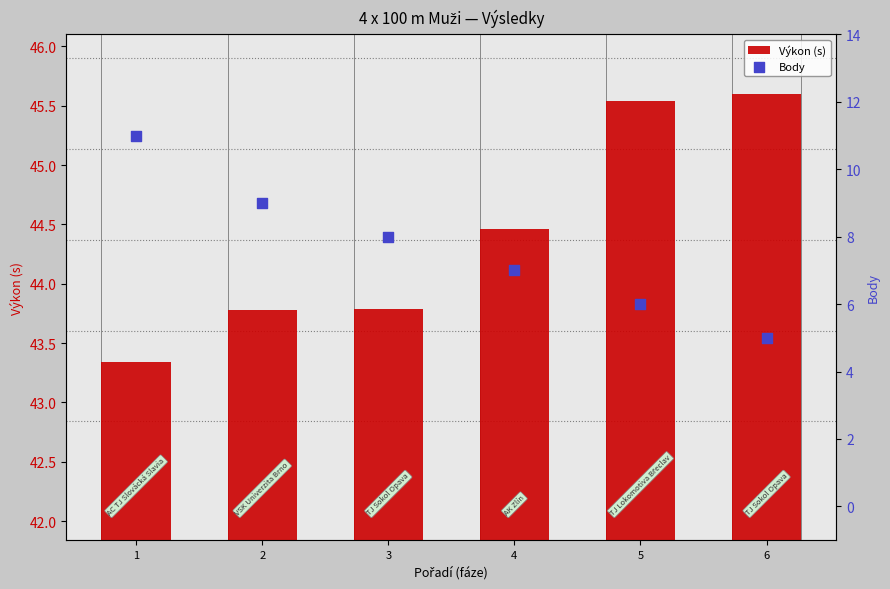

What are all the series names shown in the legend?

Výkon (s), Body